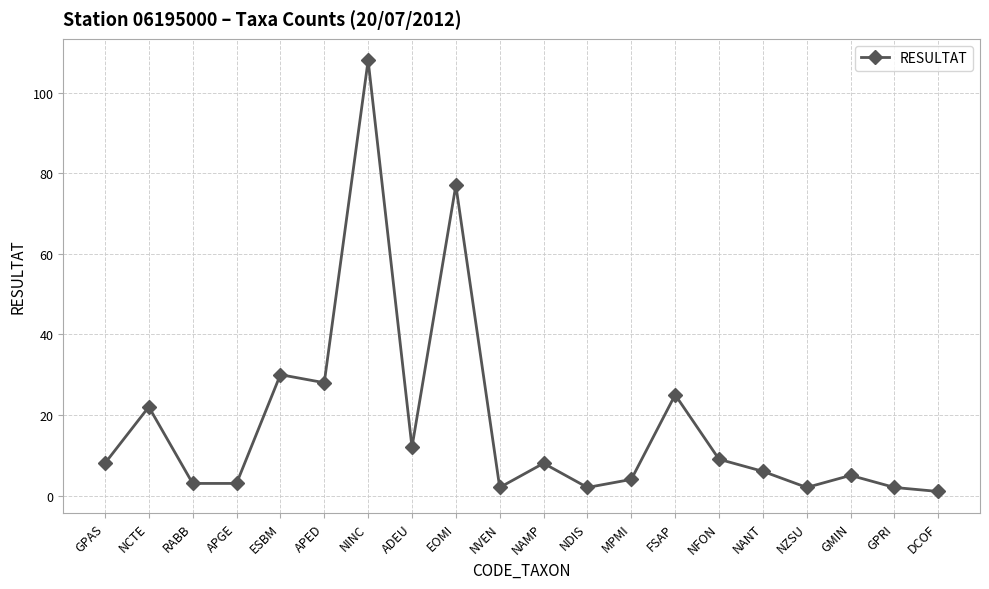

At which category does the chart reach its minimum across all series?

DCOF